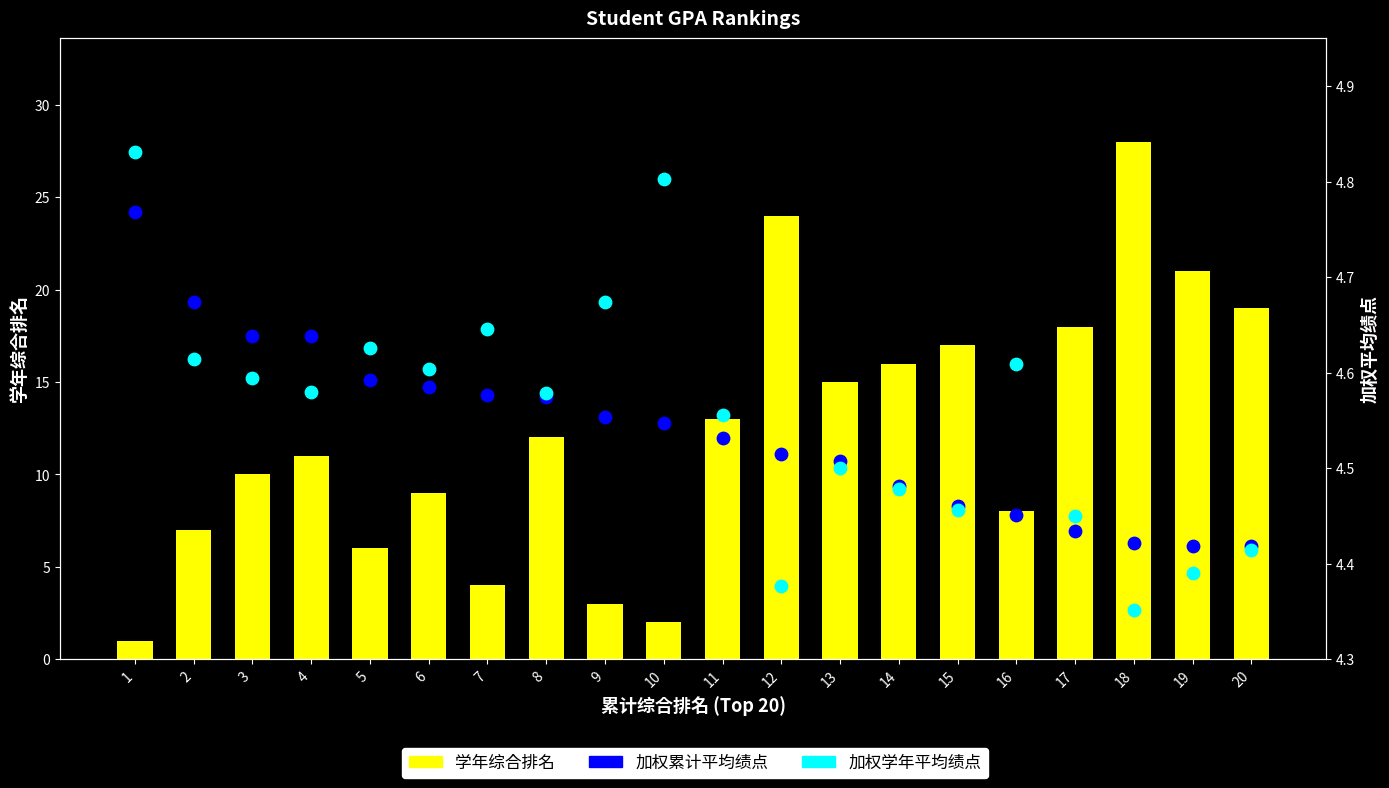

What are all the series names shown in the legend?

学年综合排名, 加权累计平均绩点, 加权学年平均绩点